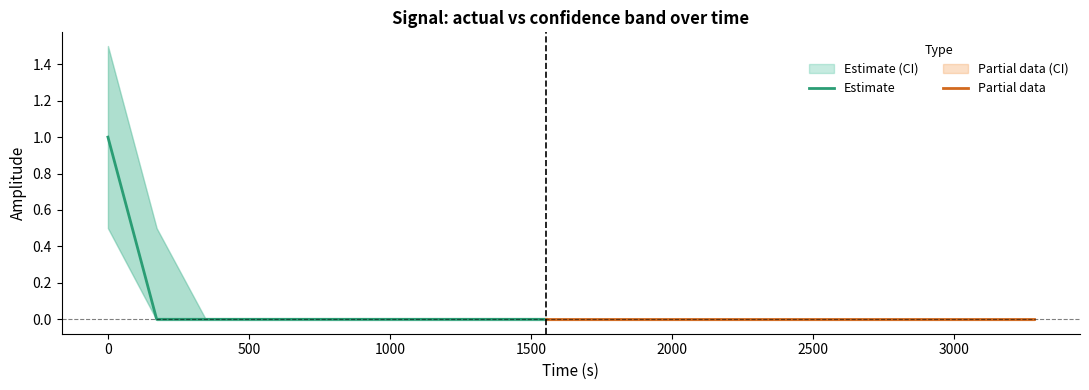

What is the difference between the highest and lowest values at 0?

1.0